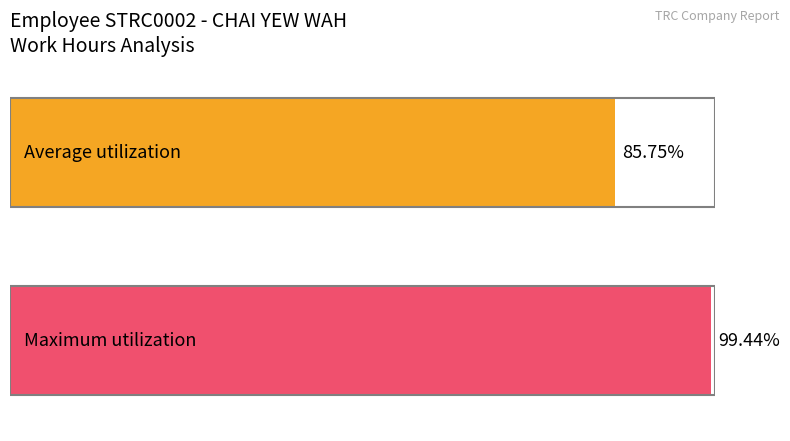

What are all the series names shown in the legend?

Average utilization, Maximum utilization